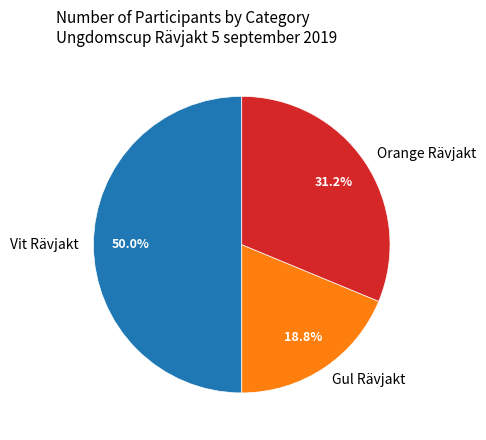

Does Gul Rävjakt represent more than half of the total?

No